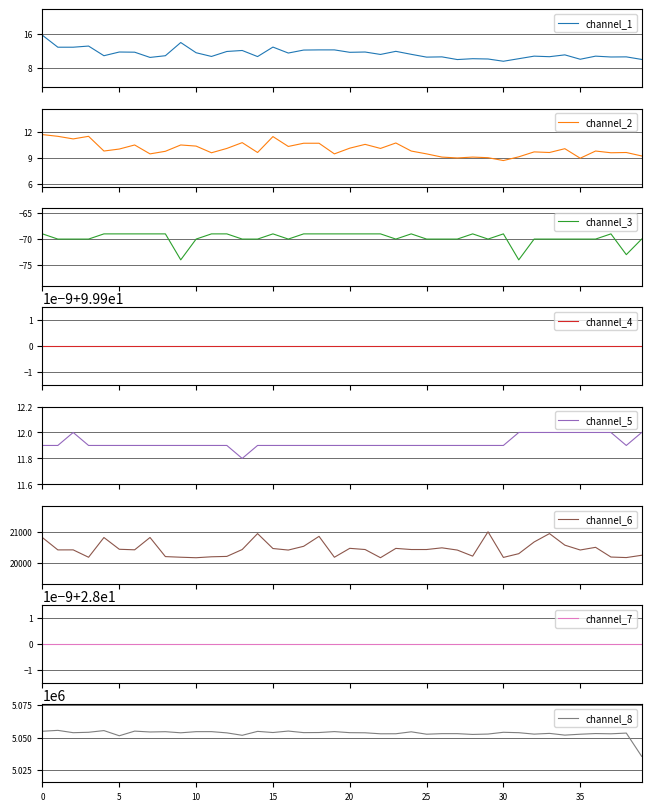

Which series has the largest total across all categories?

channel_8